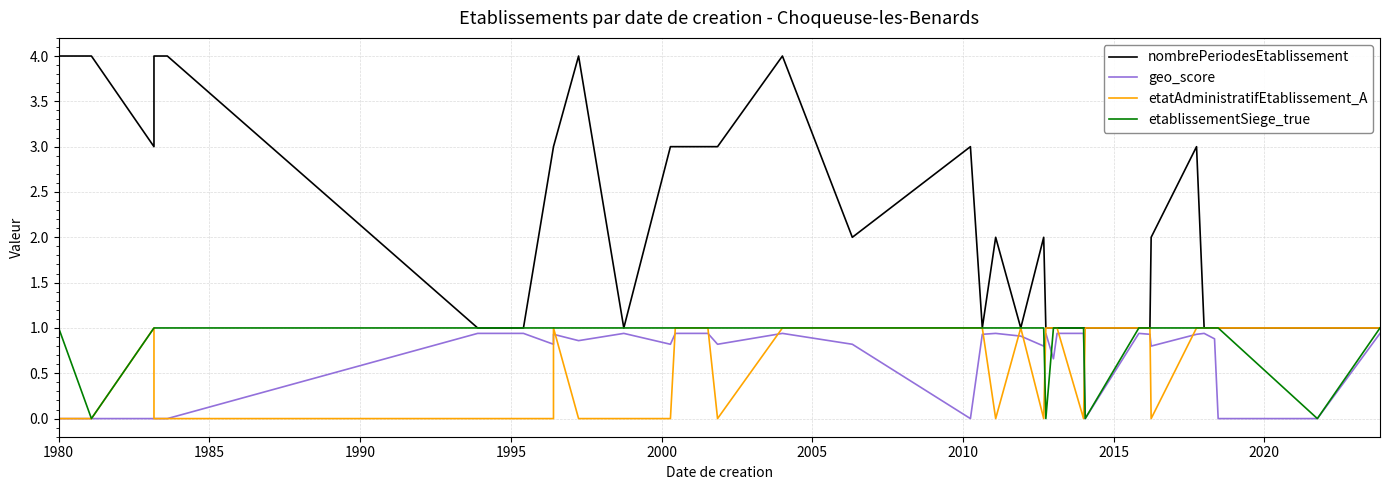

The value of etatAdministratifEtablissement_A at 20 is 0.7. True or false?

False